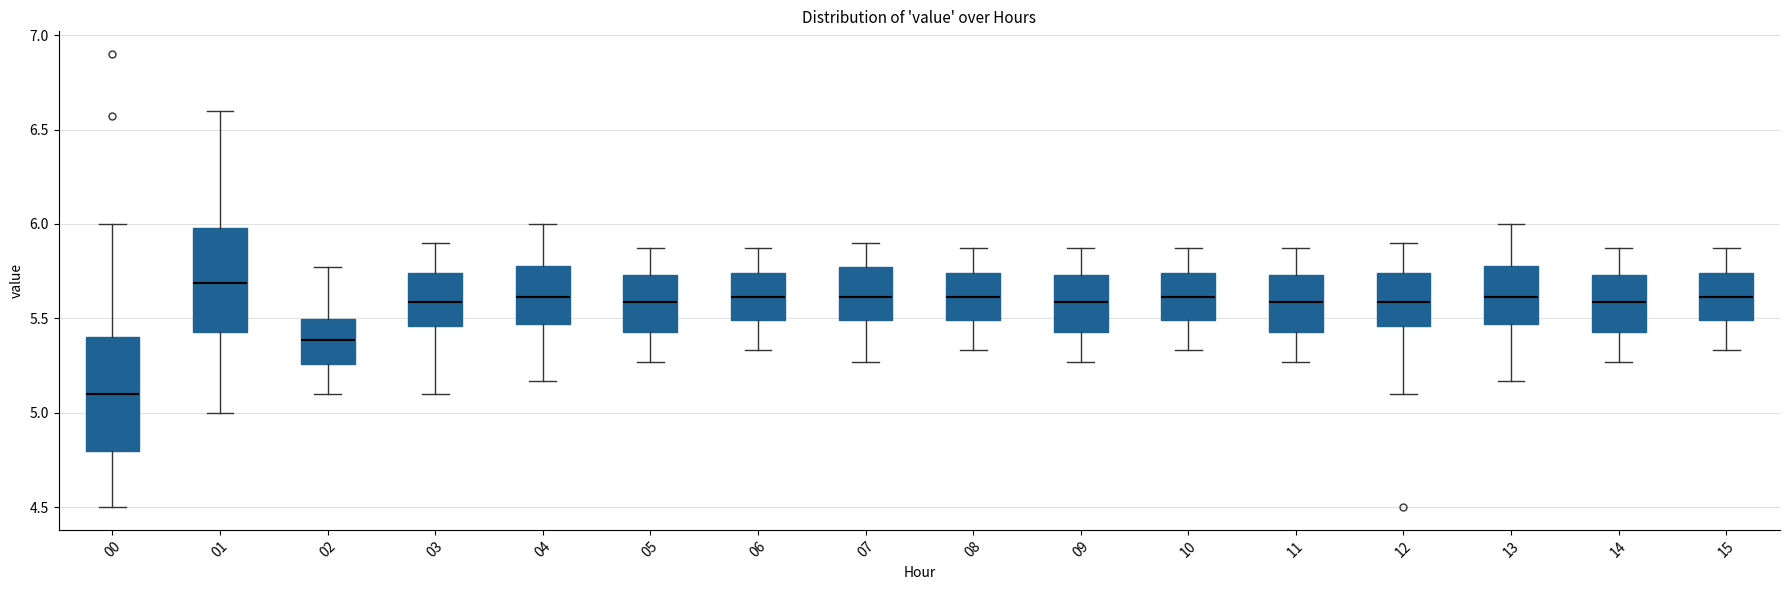

Comparing the boxes themselves (not the whiskers), which one is the tallest?

00